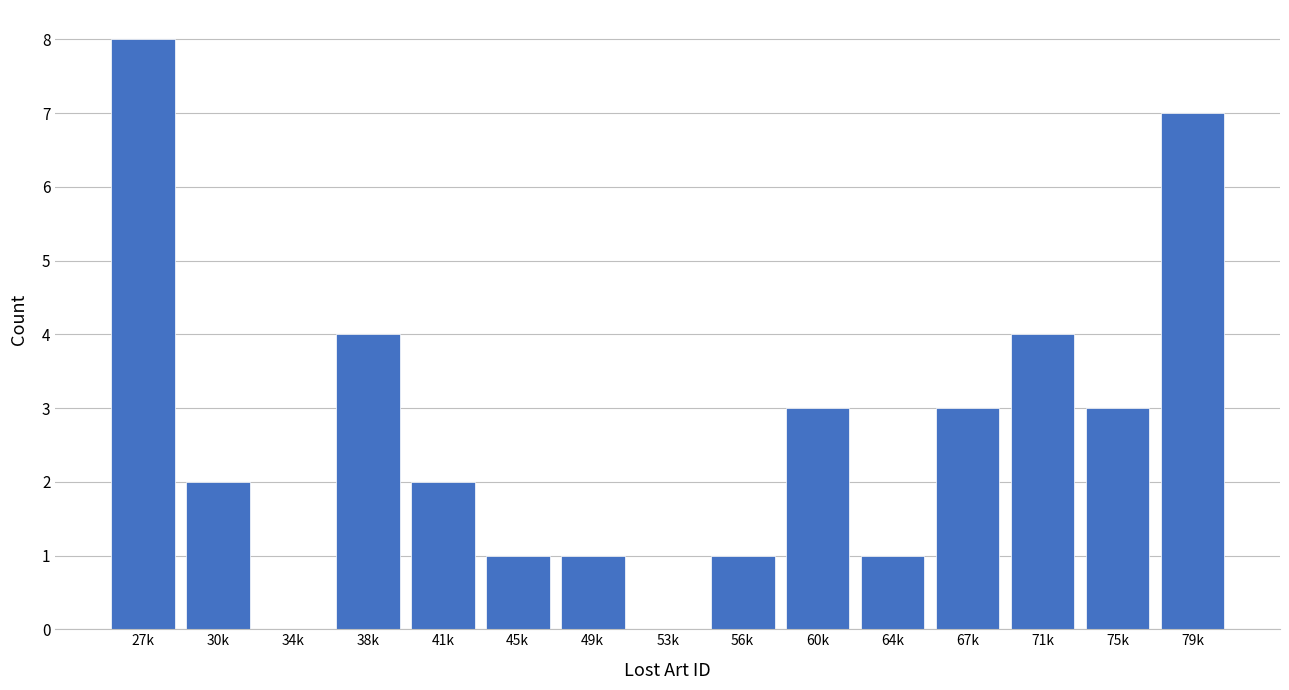

Reading left to right, what are all the values shown in this chart?

27k=8	30k=2	34k=0	38k=4	41k=2	45k=1	49k=1	53k=0	56k=1	60k=3	64k=1	67k=3	71k=4	75k=3	79k=7